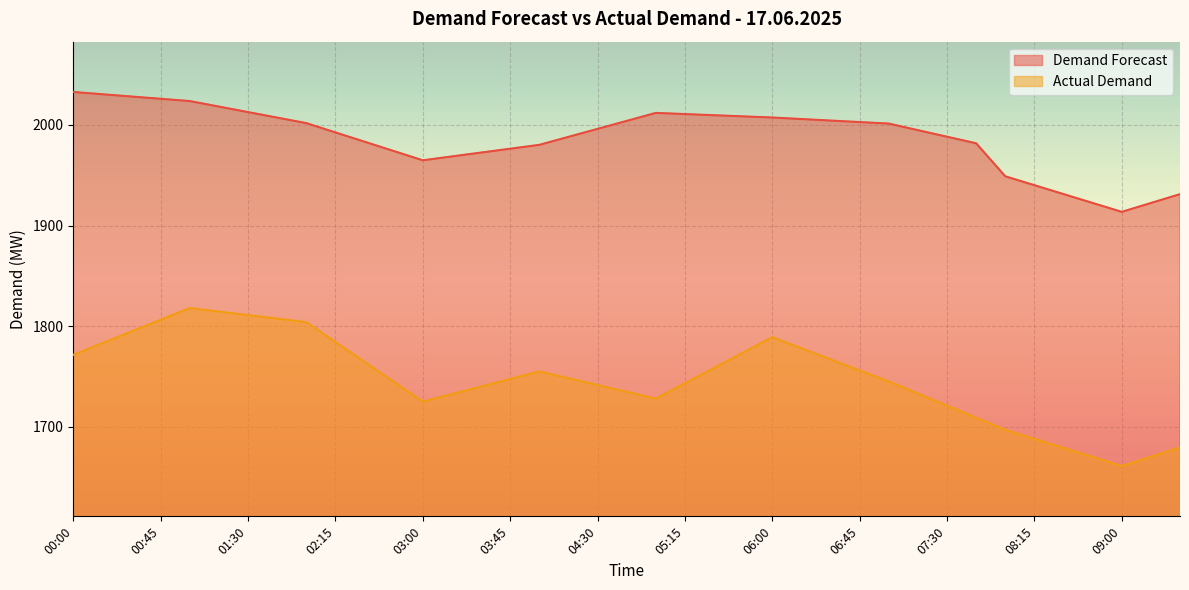

At how many categories does at least one series exceed 1928?

36